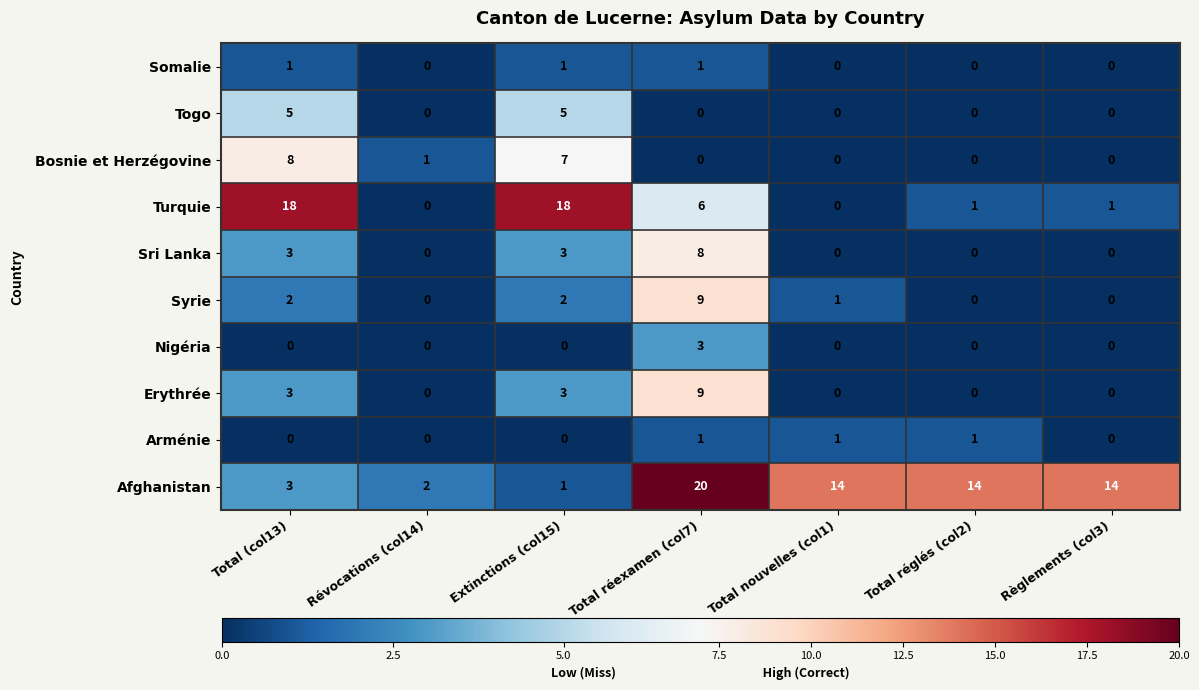

Count the number of data series in this chart.

10